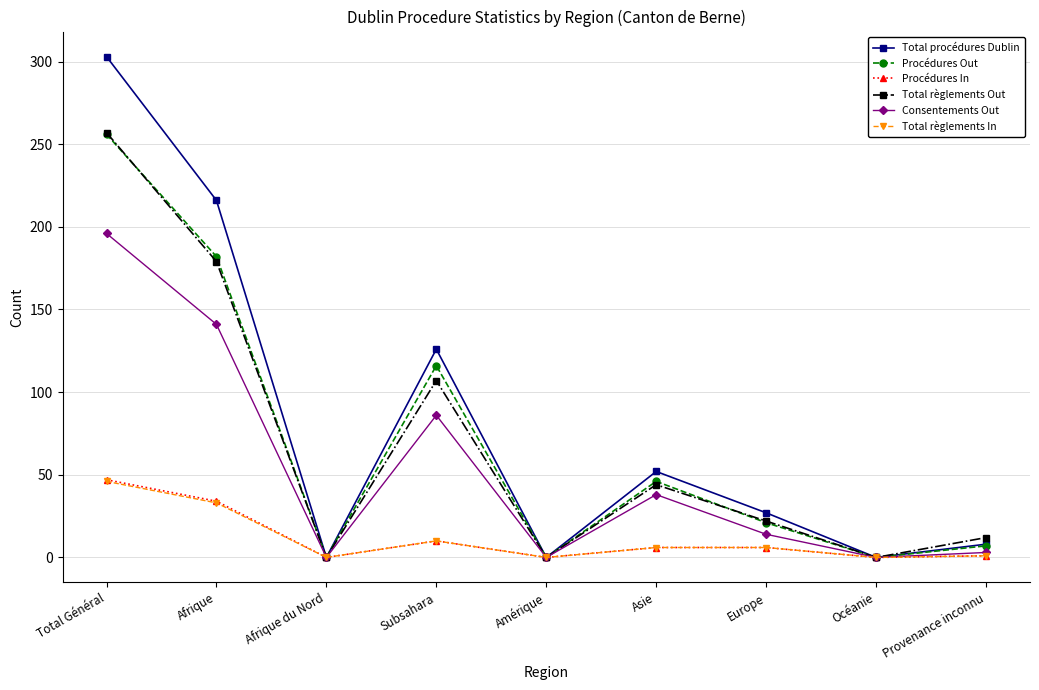

At which category does Total règlements Out reach its first local peak?

Subsahara